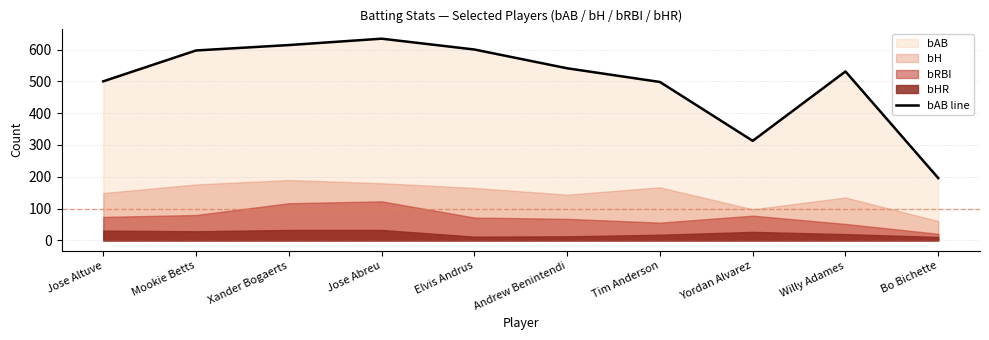

What is the label of the 10th point from the left?

Bo Bichette